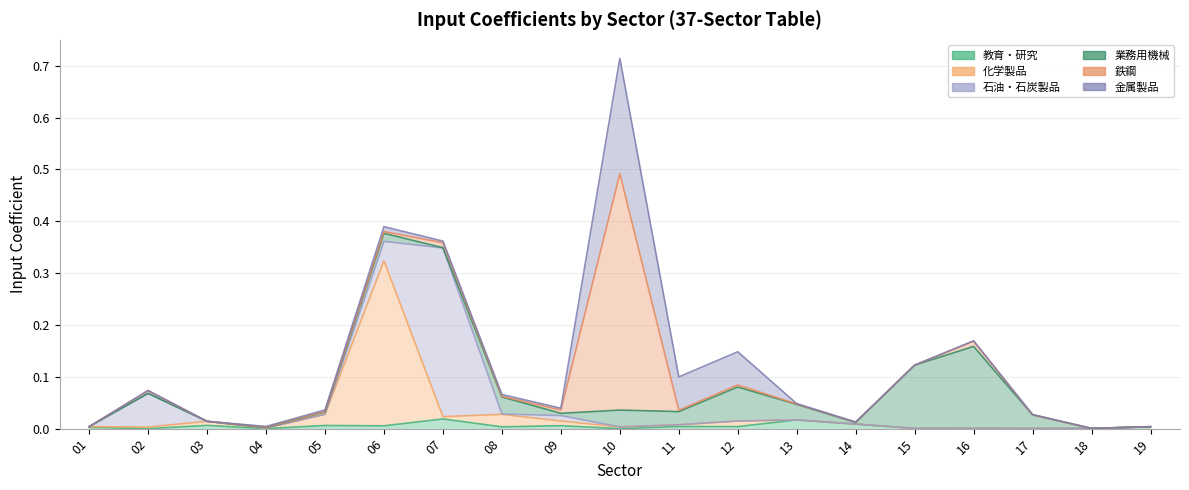

Which series has the largest total across all categories?

業務用機械